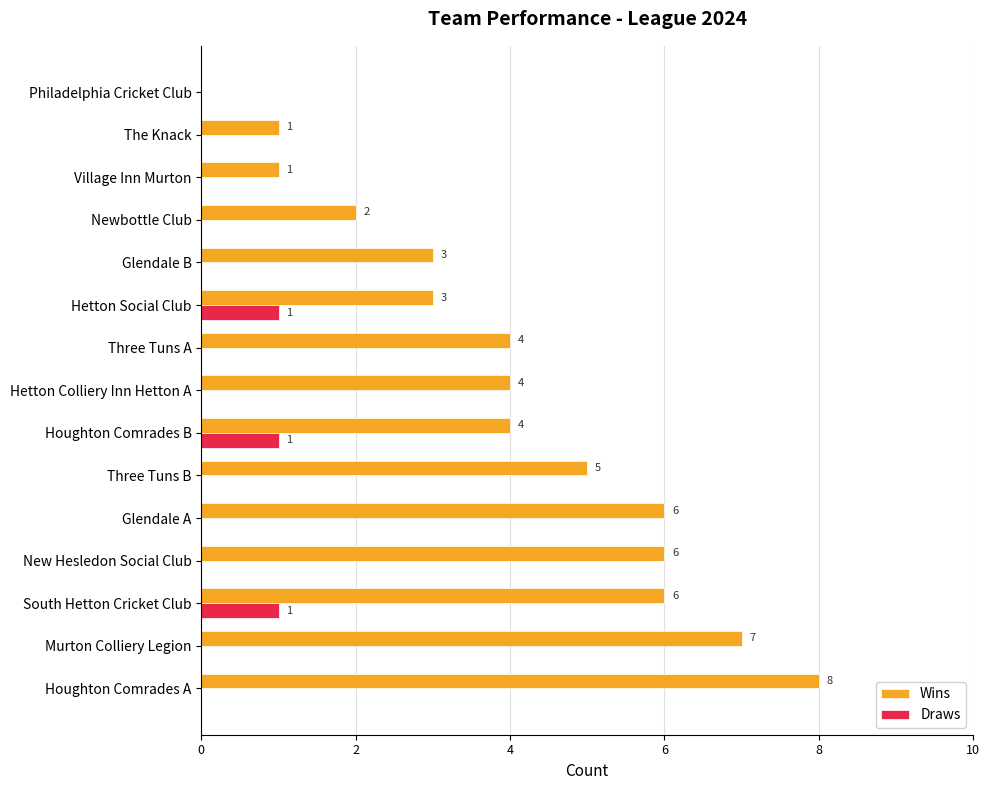

Which series has the largest total across all categories?

Wins